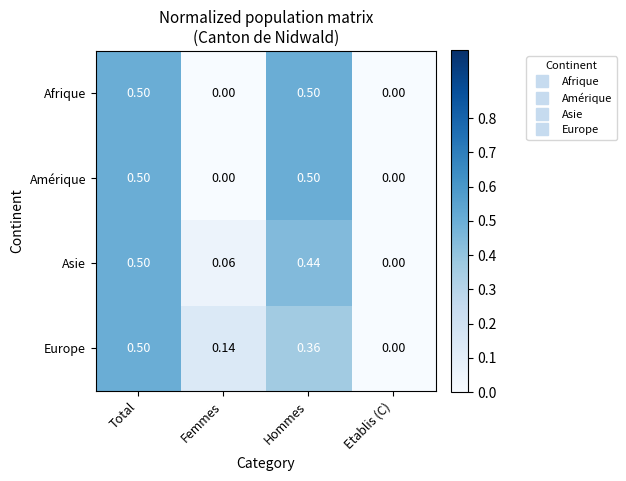

Which category has the lowest value in the Europe series?

Etablis (C)